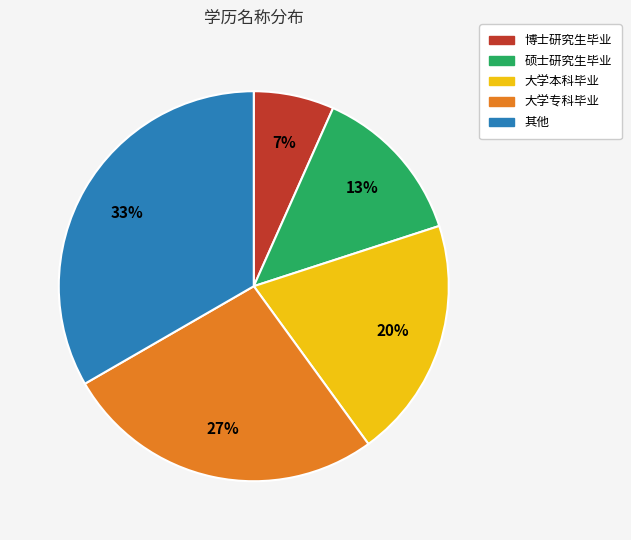

Does 其他 account for over 50% of the chart?

No